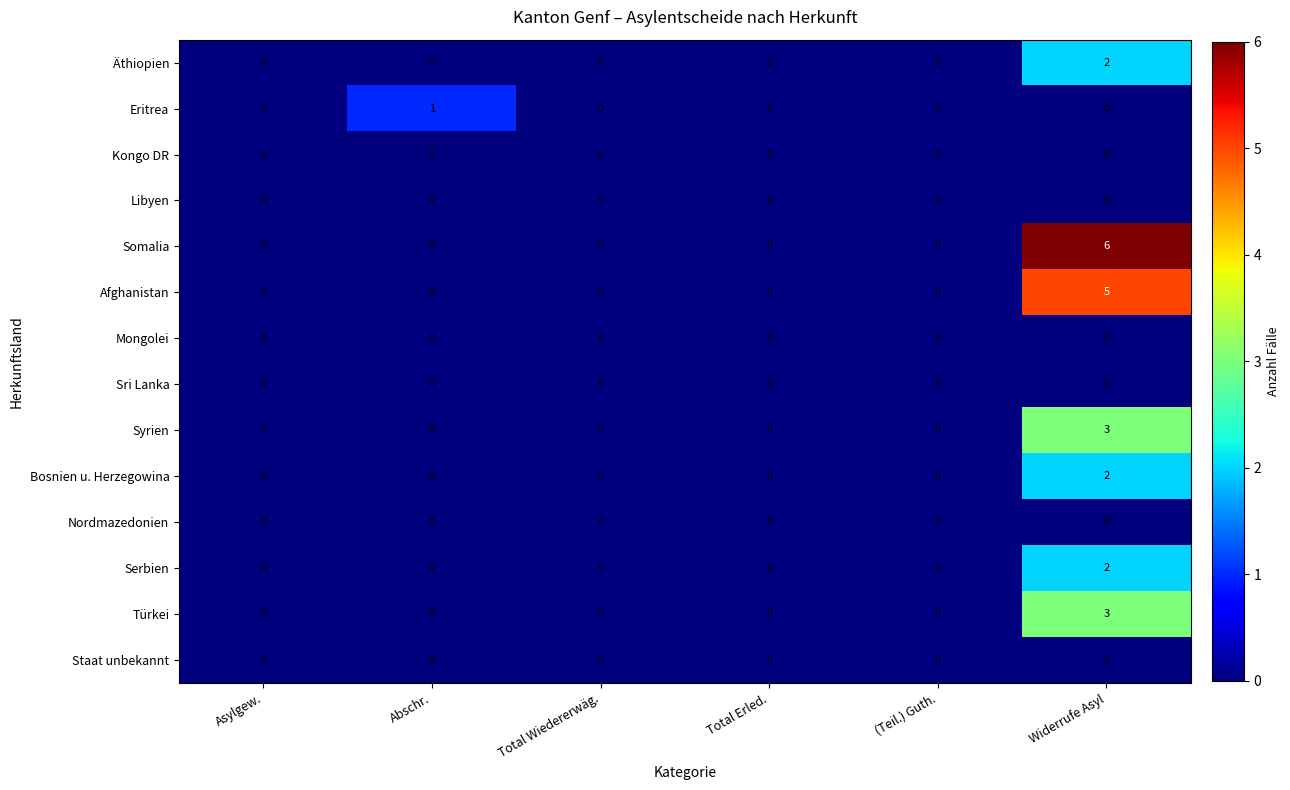

Which series has the largest total across all categories?

Somalia